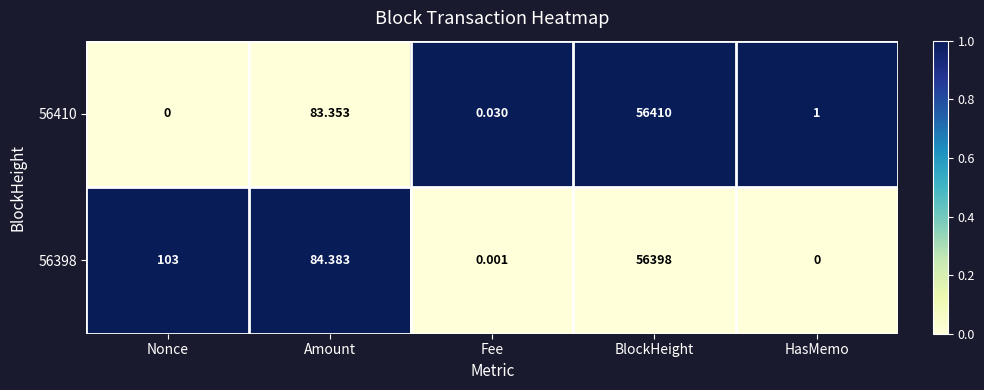

Where does the 56398 series first go above 84?

Nonce